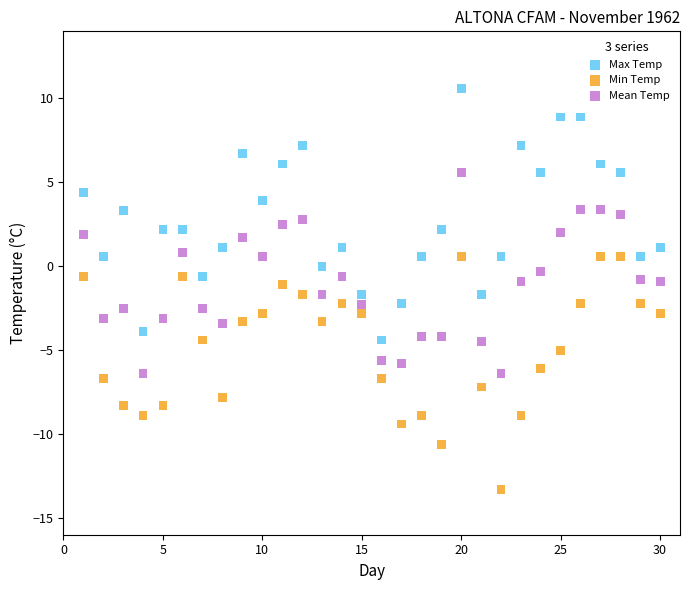

Which series contains the lowest Y value?

Min Temp